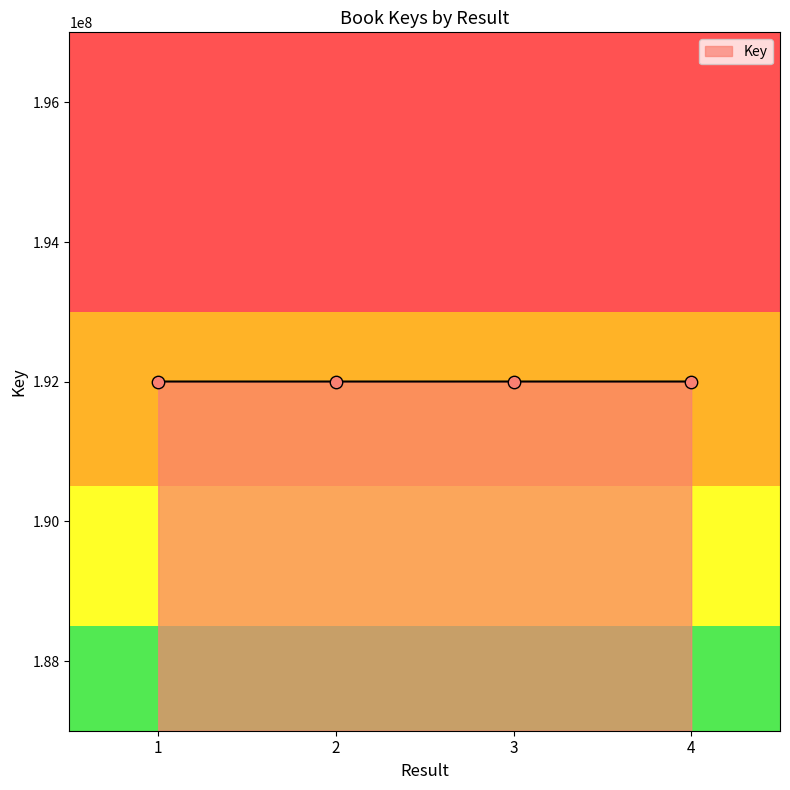

What is the change in value from 2 to 3?

+117